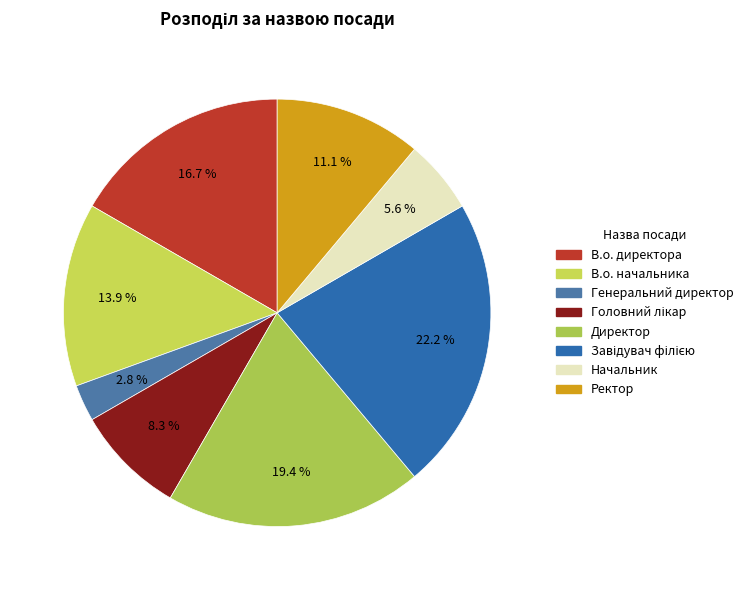

How many slices are in this pie chart?

8